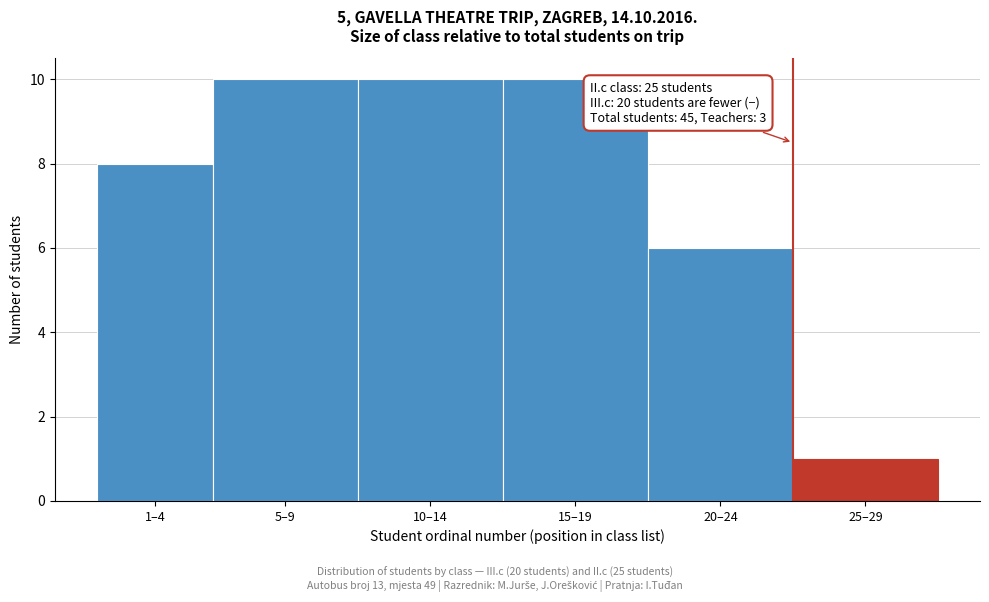

Reading left to right, what are all the values shown in this chart?

8	10	10	10	6	1